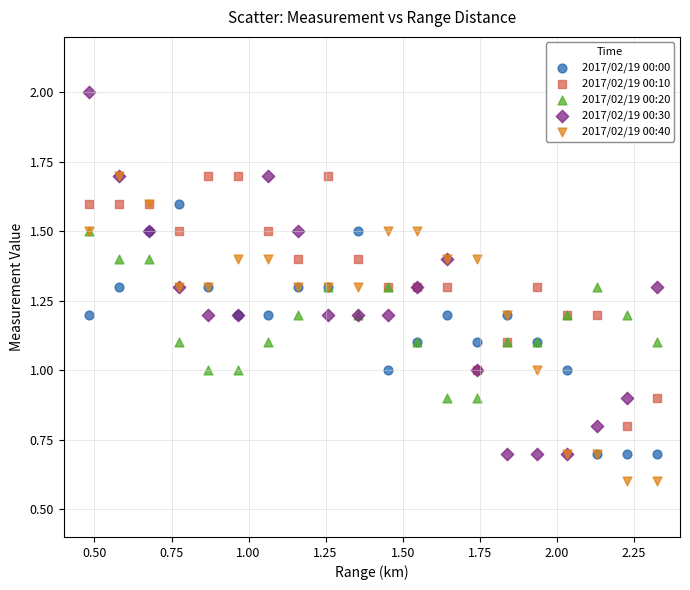

Which series has the widest spread of Y values?

2017/02/19 00:30